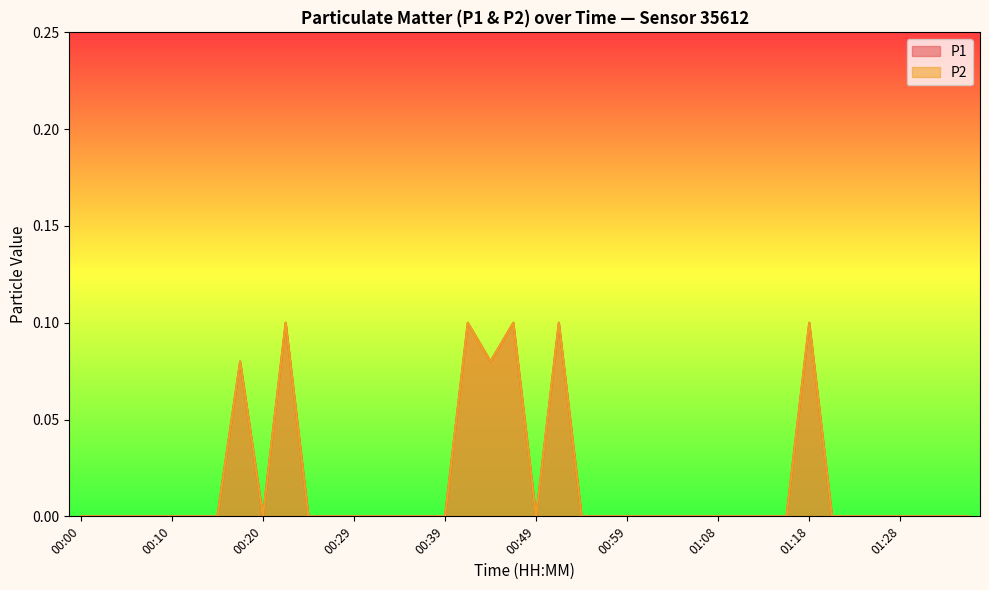

How many P1 values are between 0 and 1?

40